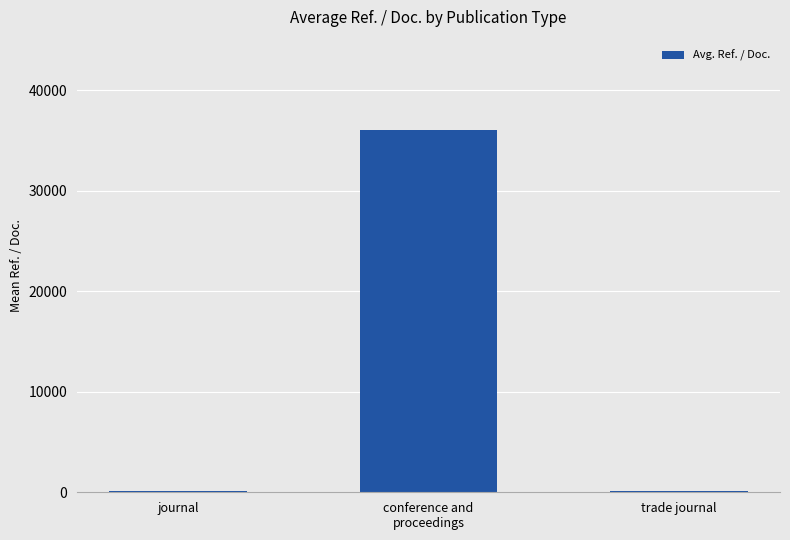

What is the average value?

12089.0